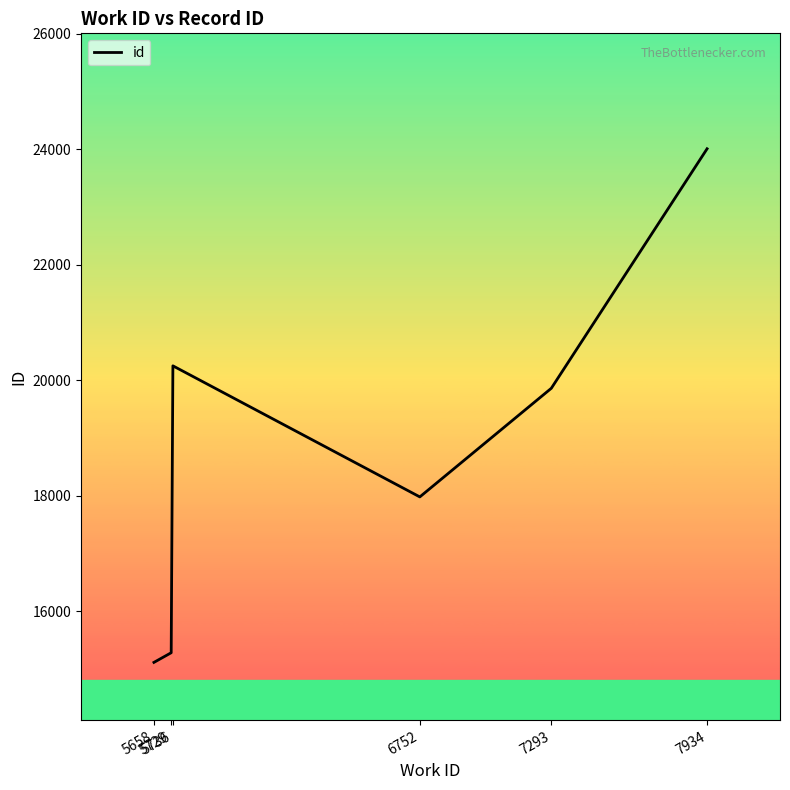

What is the smallest value displayed?

15112